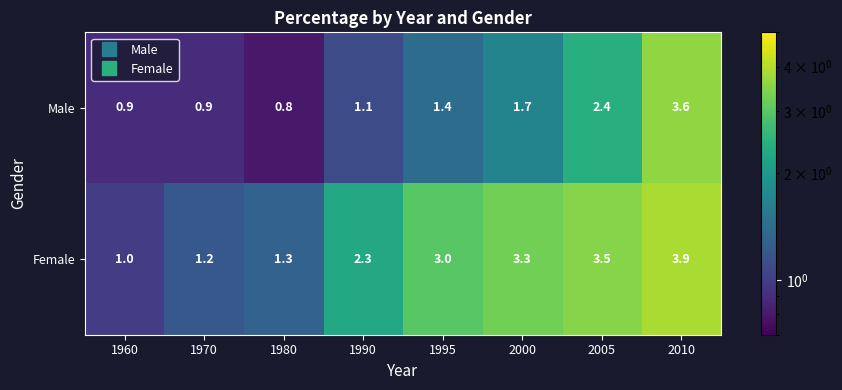

Which label corresponds to the smallest value in the chart?

1980